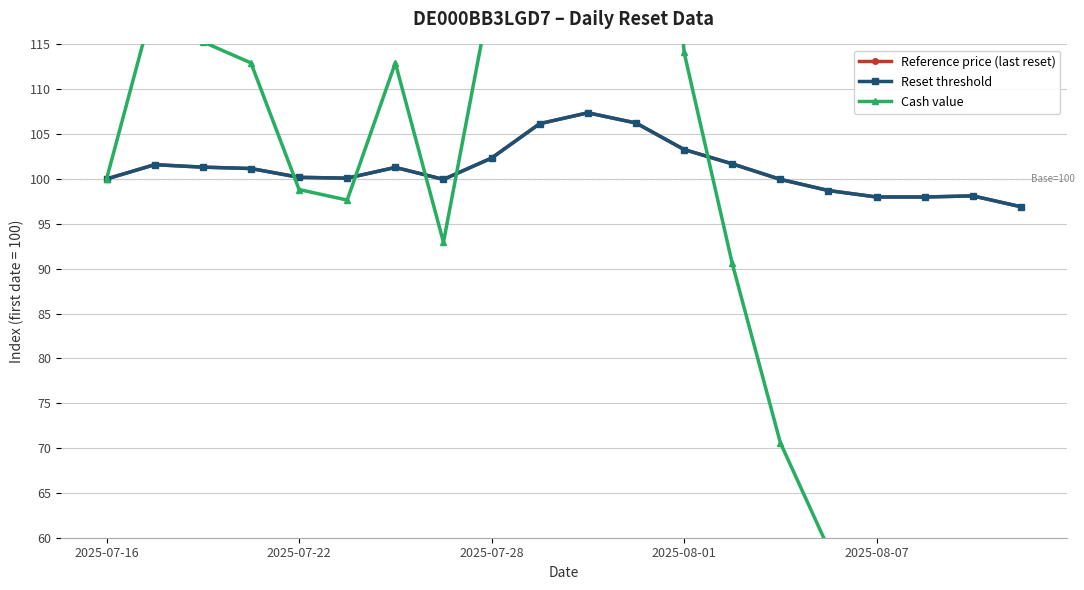

Is the value of Reference price (last reset) at 2025‑07‑28 greater than the value of Reset threshold at 2025‑08‑01?

No